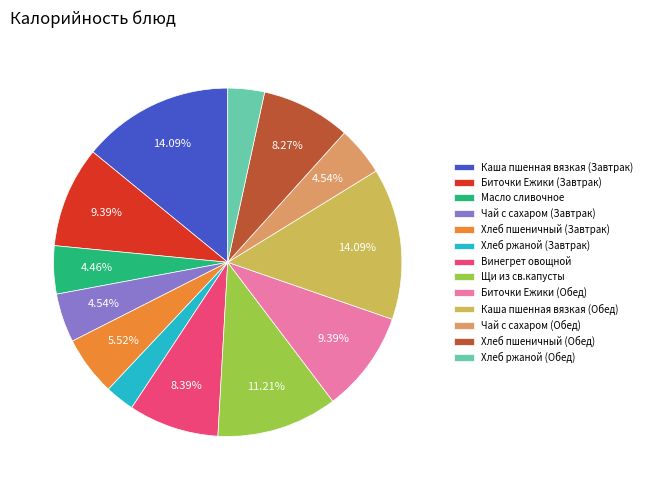

Do Биточки Ежики (Завтрак) and Винегрет овощной together represent more than half of the pie?

No